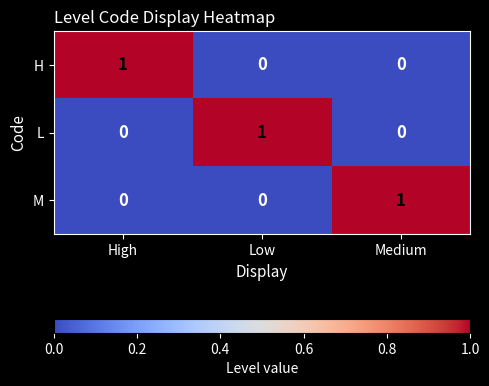

At how many categories does at least one series exceed 0?

3